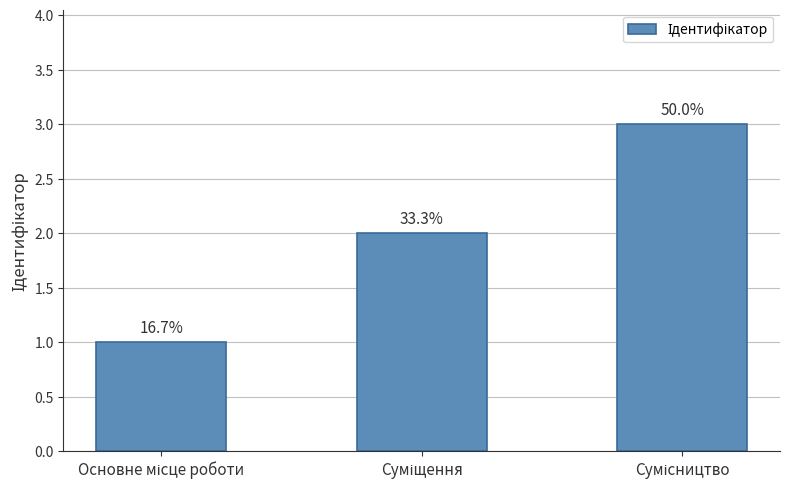

Are the bars horizontal?

No